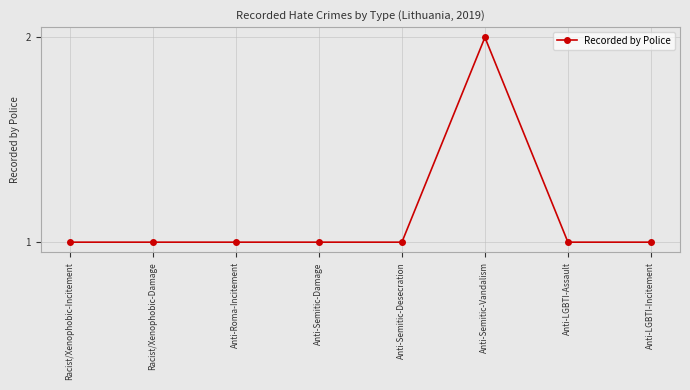

What is the label of the 7th point from the left?

Anti-LGBTI-Assault